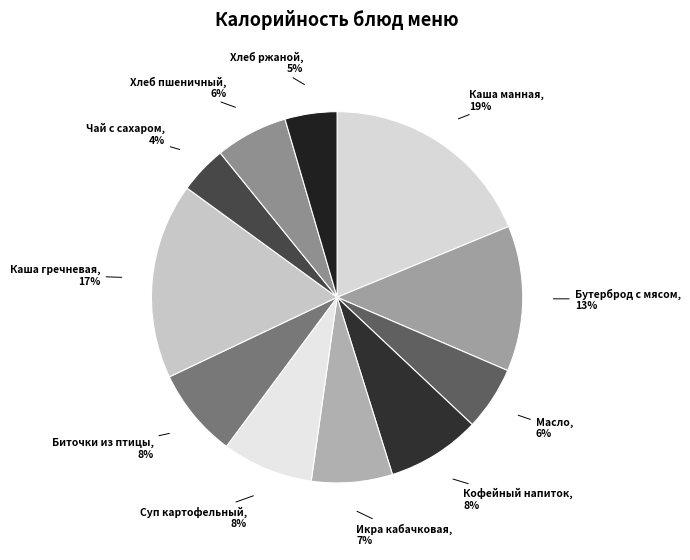

Is there a majority slice in this chart?

No